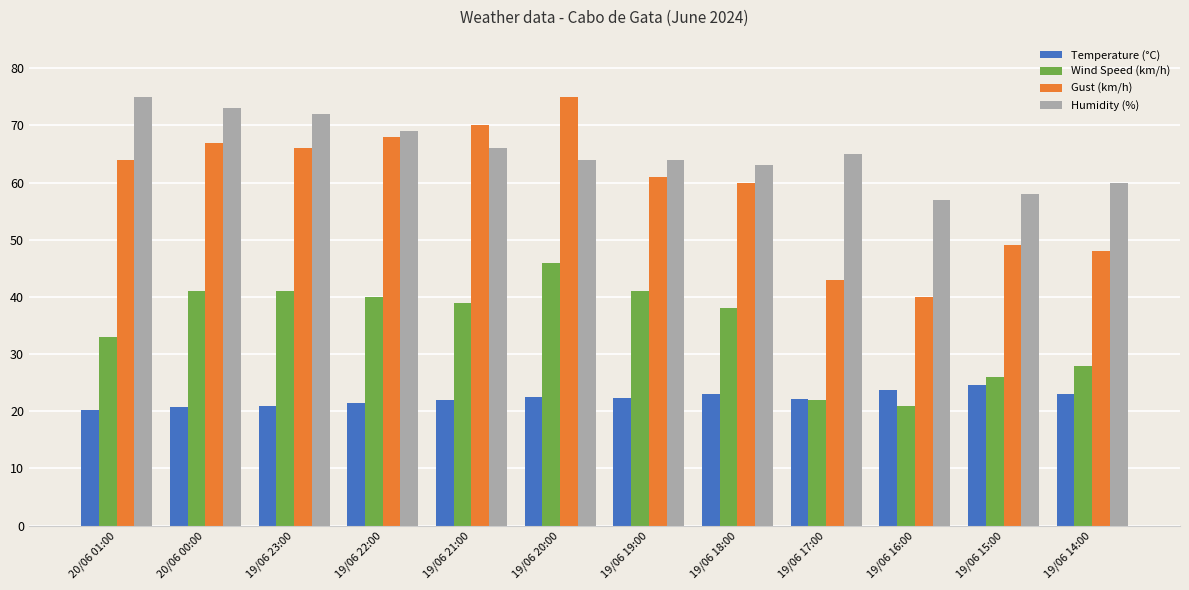

What position from the left is 19/06 19:00?

7